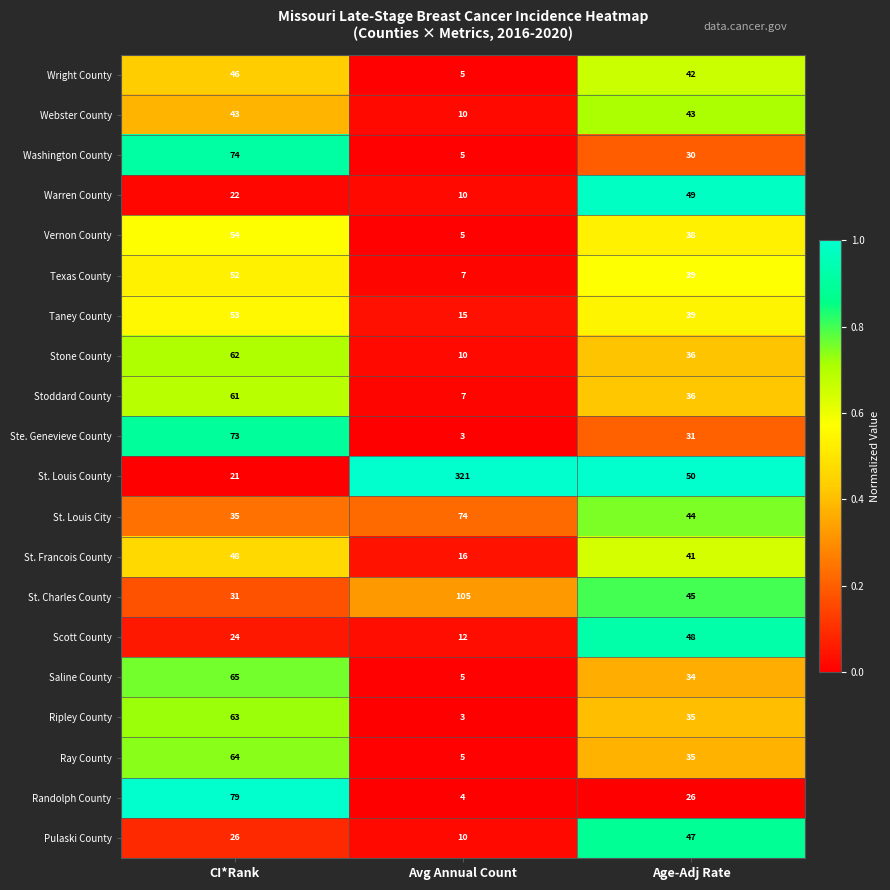

Which series has the largest total across all categories?

St. Louis County